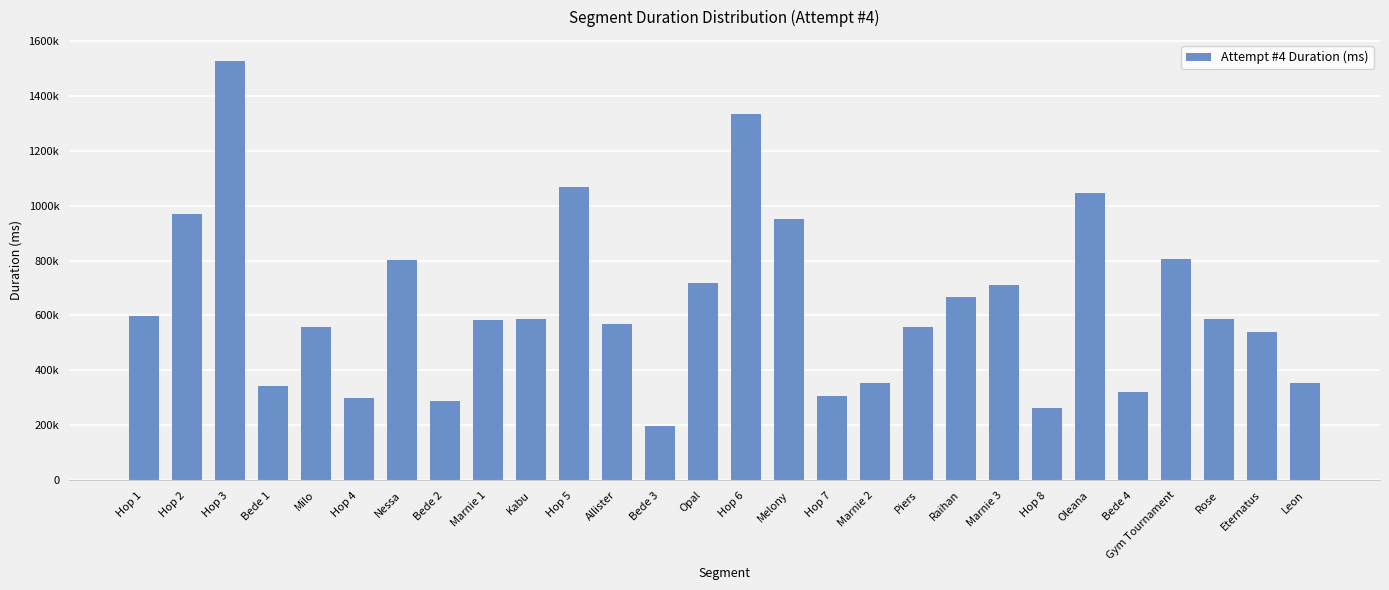

Reading right to left, transcribe all the data shown in this chart.

Leon=355420	Eternatus=538477	Rose=588322	Gym Tournament=804843	Bede 4=319678	Oleana=1045631	Hop 8=262637	Marnie 3=711538	Raihan=667219	Piers=559748	Marnie 2=352557	Hop 7=307030	Melony=952960	Hop 6=1333982	Opal=718434	Bede 3=197958	Allister=568260	Hop 5=1067319	Kabu=588890	Marnie 1=582781	Bede 2=287533	Nessa=800730	Hop 4=299414	Milo=559428	Bede 1=344173	Hop 3=1526812	Hop 2=969806	Hop 1=597442